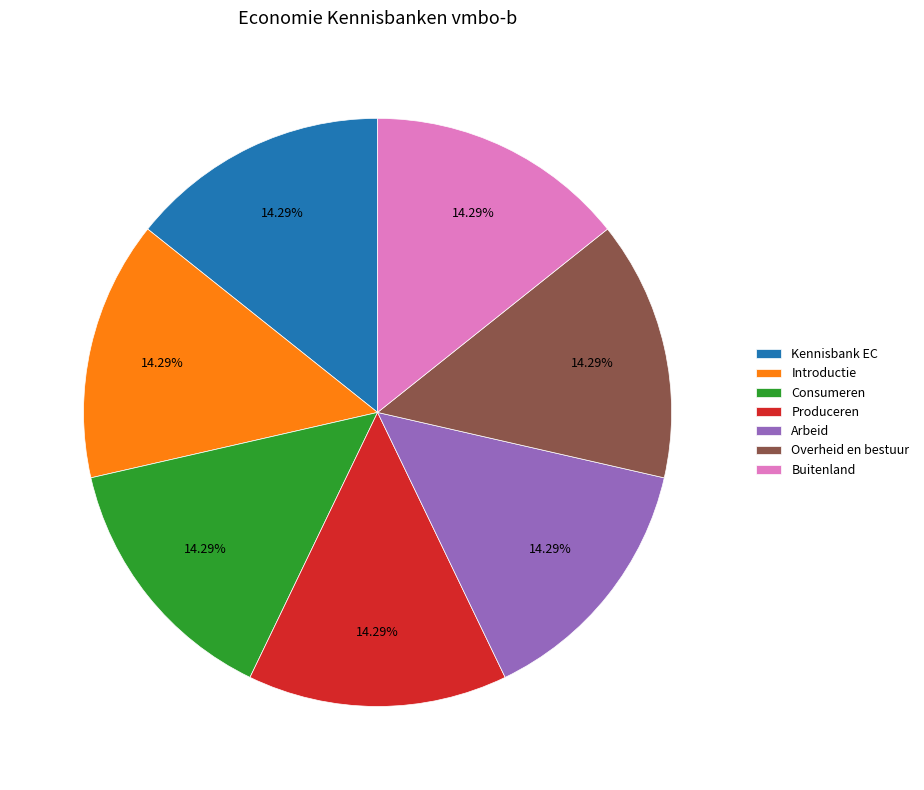

What percentage is the Produceren slice, to the nearest percent?

14%